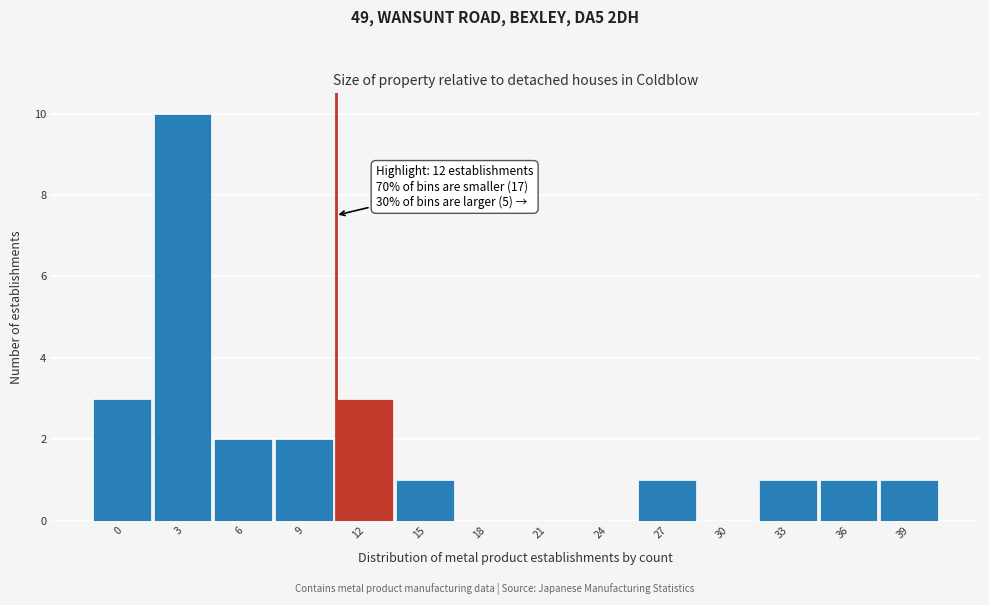

Reading right to left, extract all data points from this chart.

39=1	36=1	33=1	30=0	27=1	24=0	21=0	18=0	15=1	12=3	9=2	6=2	3=10	0=3